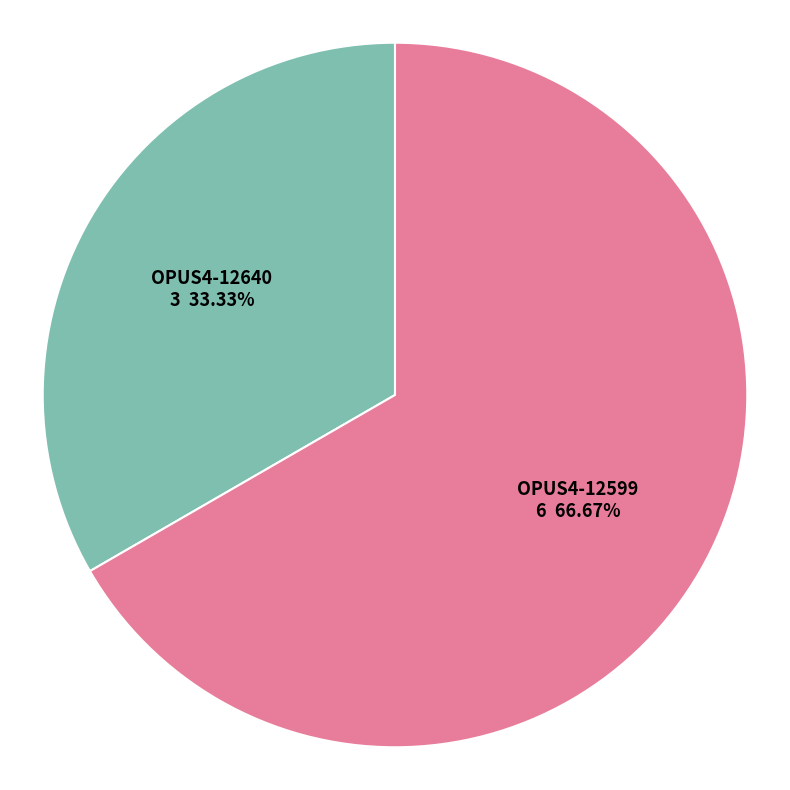

Is OPUS4-12640 the majority of the pie?

No